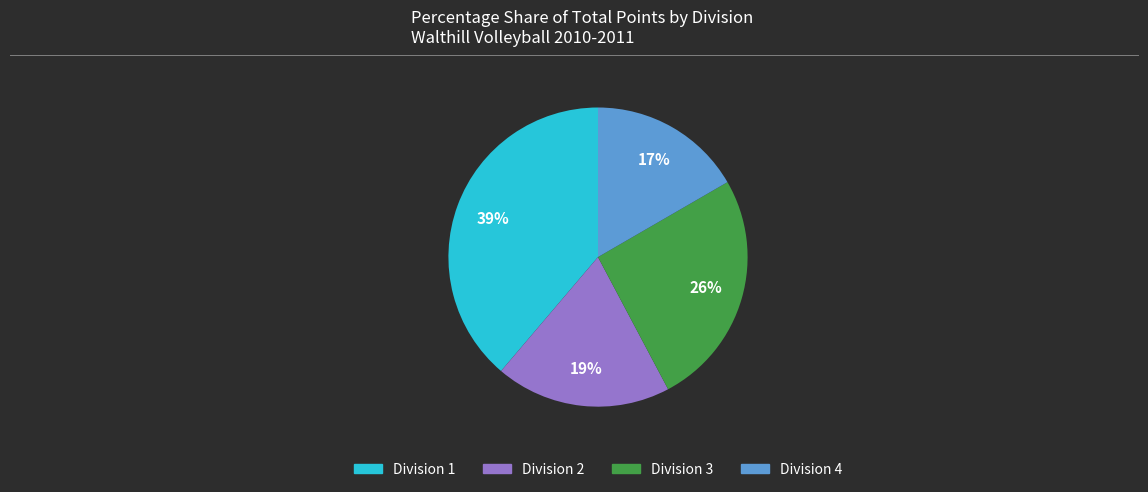

Does any single category account for the majority?

No